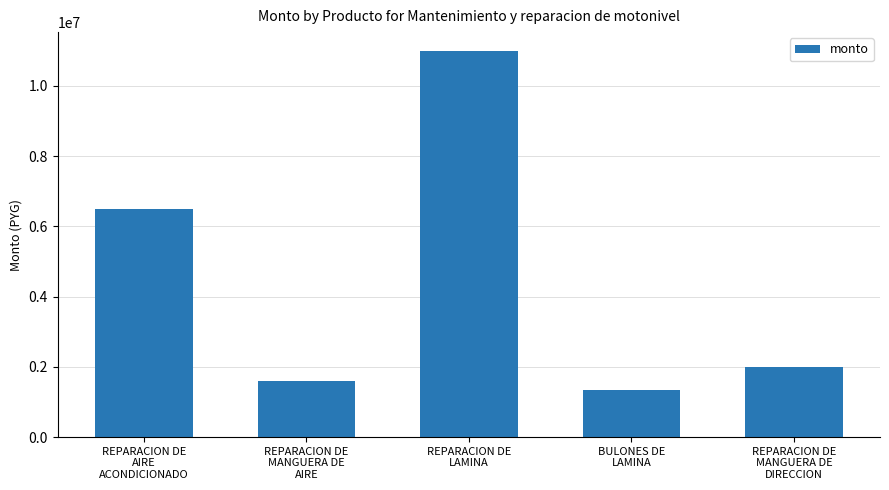

What is the label of the 4th bar from the left?

BULONES DE
LAMINA